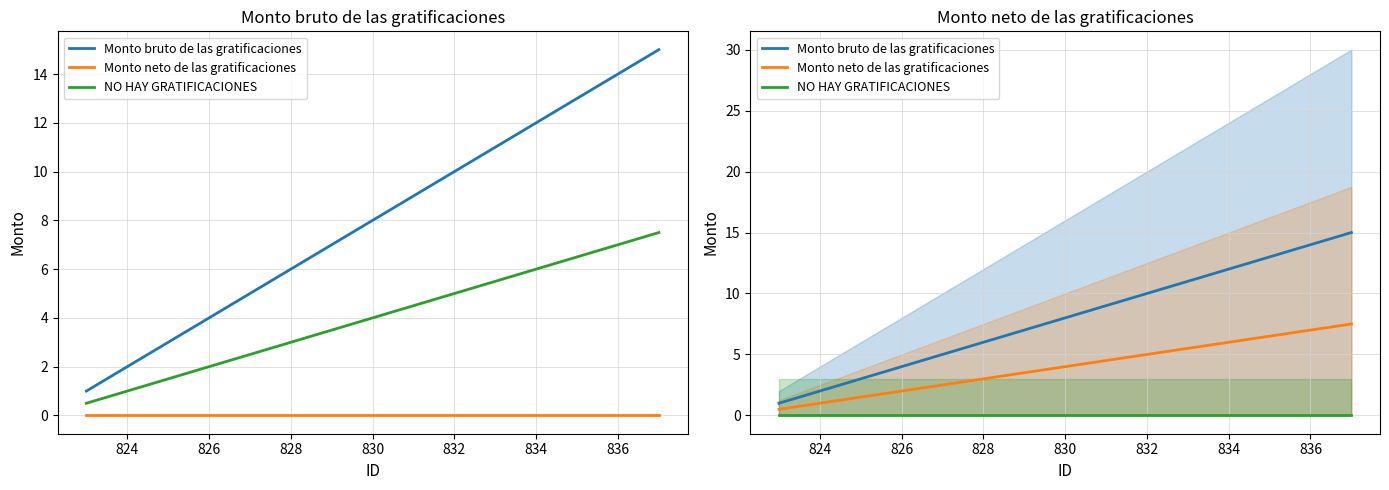

At how many categories does at least one series exceed 5?

10